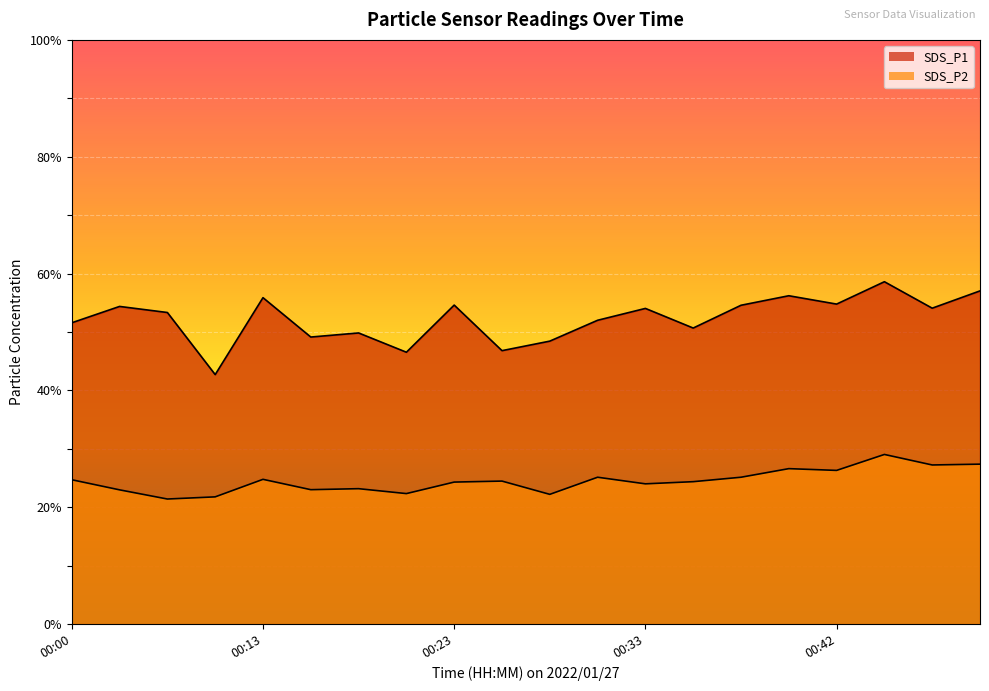

What is the spread (max minus min) of values at 00:18?

26.7